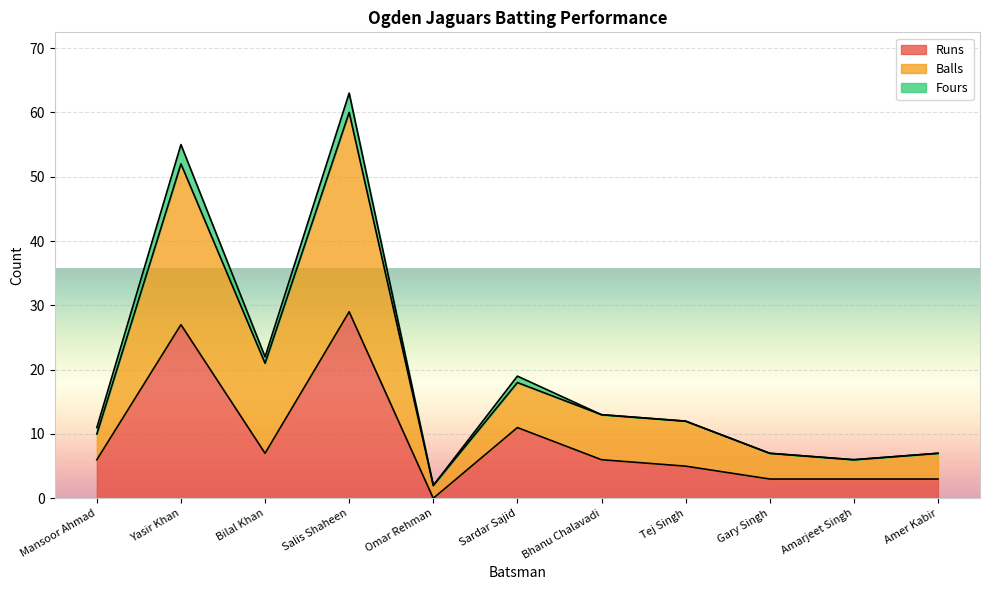

The Balls series shows 21 at Yasir Khan. True or false?

False